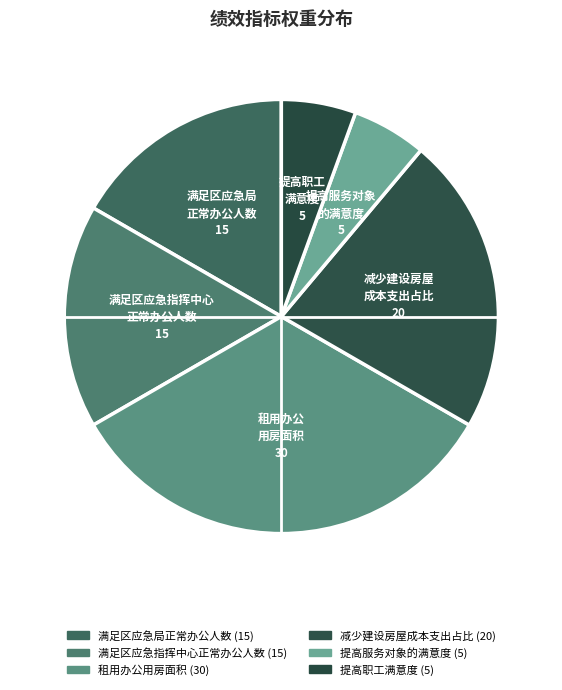

How many segments does this pie chart have?

6